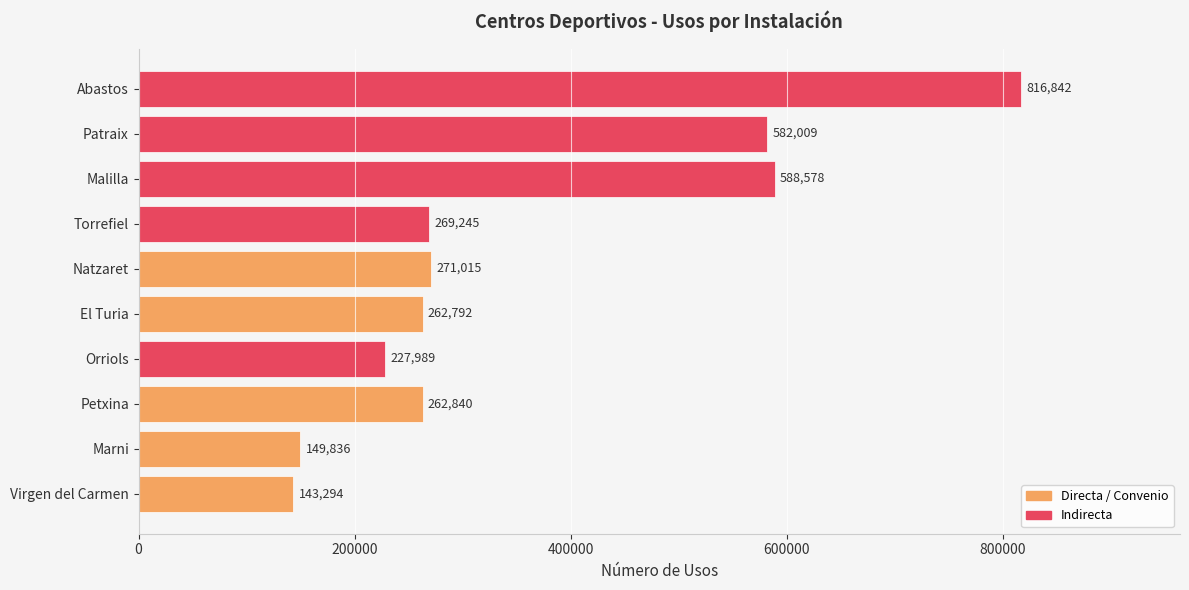

What is the change in value from Torrefiel to Patraix?

+312764